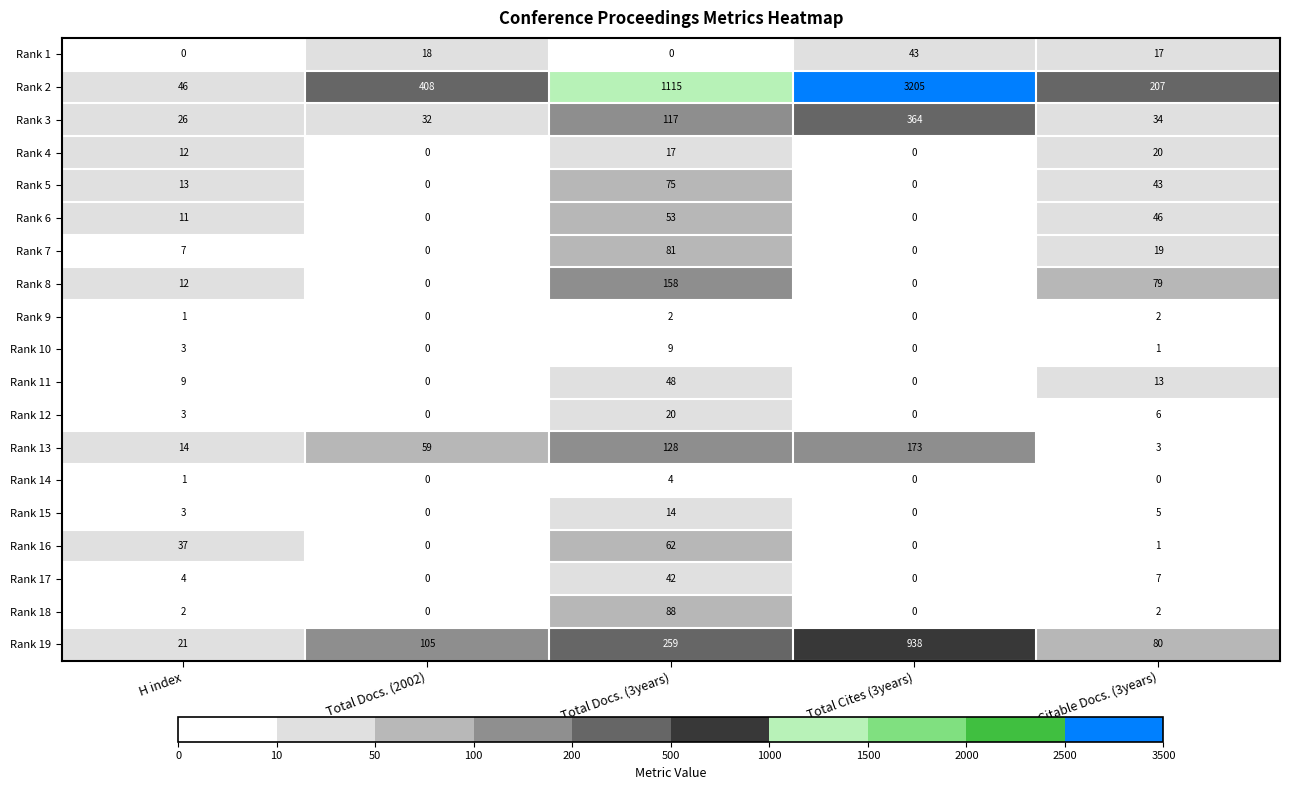

List the labels in order of Rank 3 value, smallest first.

H index, Total Docs. (2002), Citable Docs. (3years), Total Docs. (3years), Total Cites (3years)